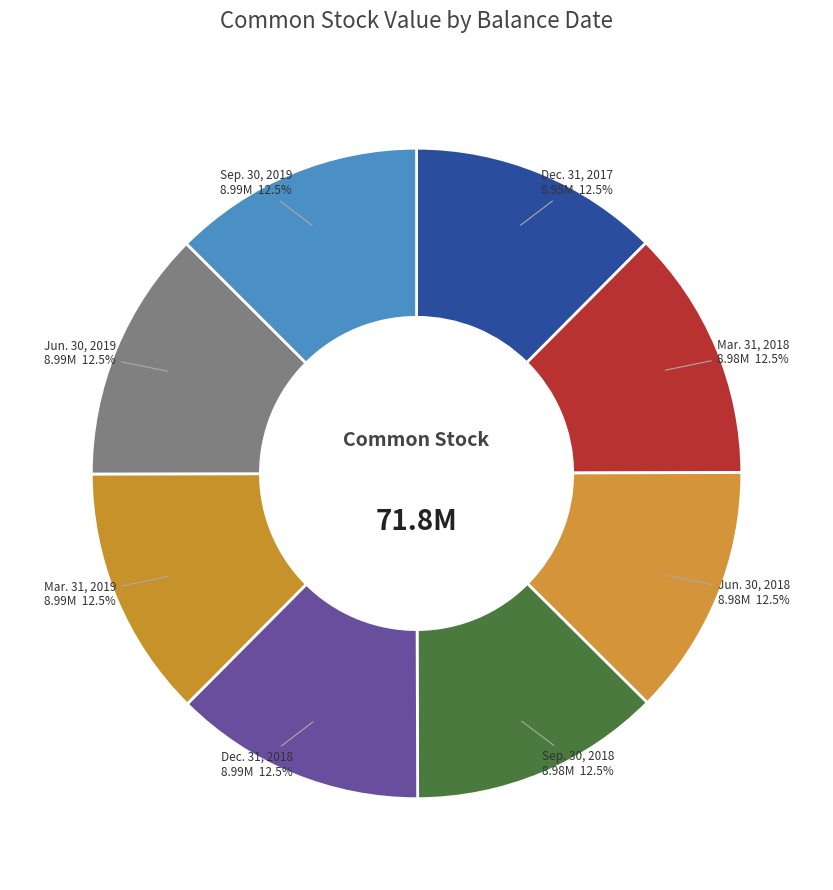

How many segments does this pie chart have?

8